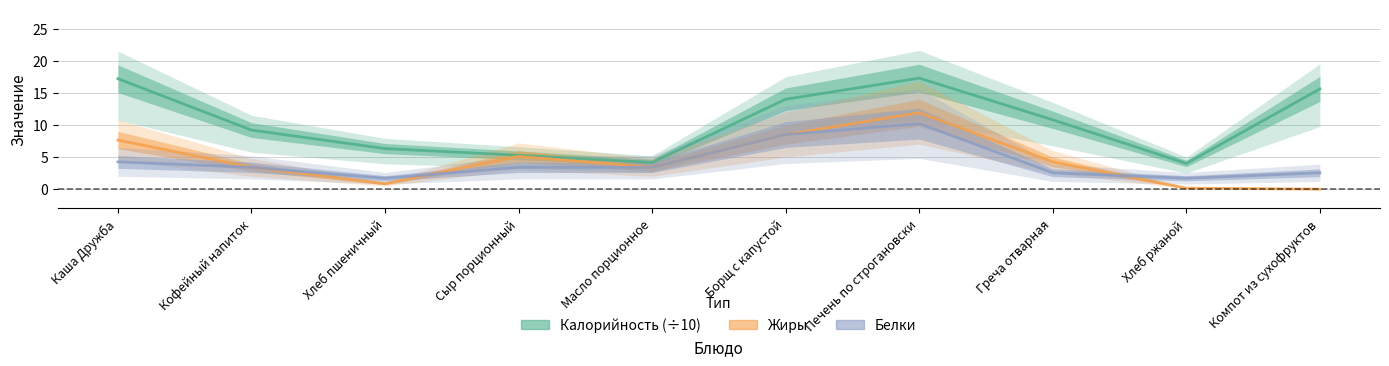

What is the approximate value of Калорийность (÷10) at Хлеб пшеничный?

6.3